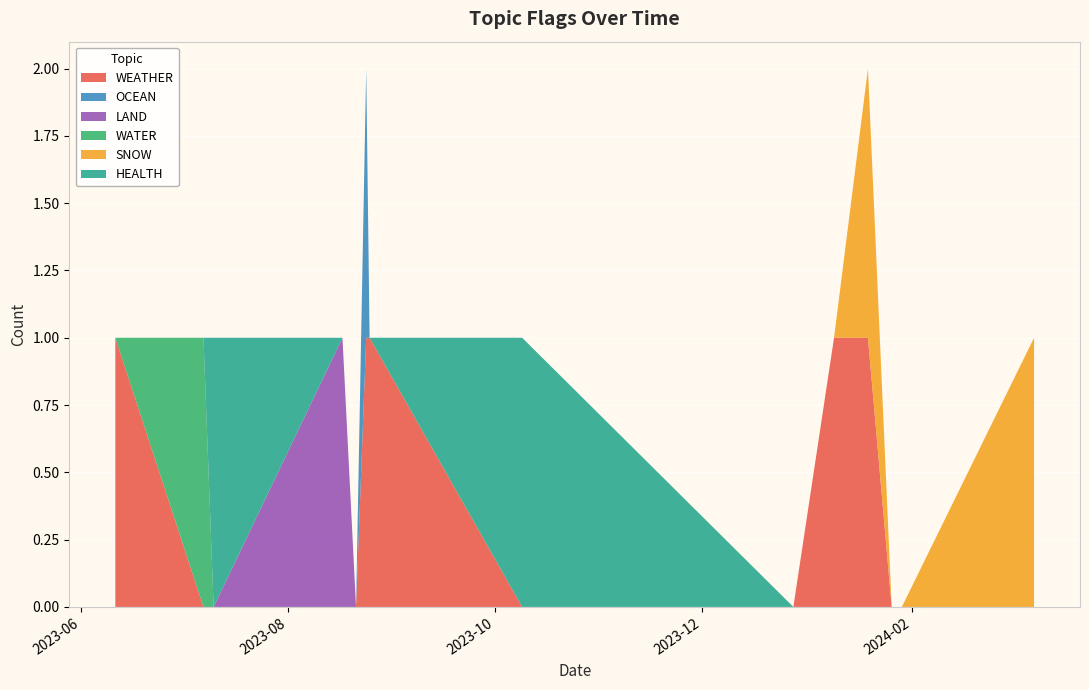

Reading right to left, transcribe all the data shown in this chart.

WEATHER: 0	0	0	1	1	0	0	1	1	0	0	0	0	1
OCEAN: 0	0	0	0	0	0	0	0	1	0	0	0	0	0
LAND: 0	0	0	0	0	0	0	0	0	0	1	0	0	0
WATER: 0	0	0	0	0	0	0	0	0	0	0	0	1	0
SNOW: 1	0	0	1	0	0	0	0	0	0	0	0	0	0
HEALTH: 0	0	0	0	0	0	1	0	0	0	0	1	0	0